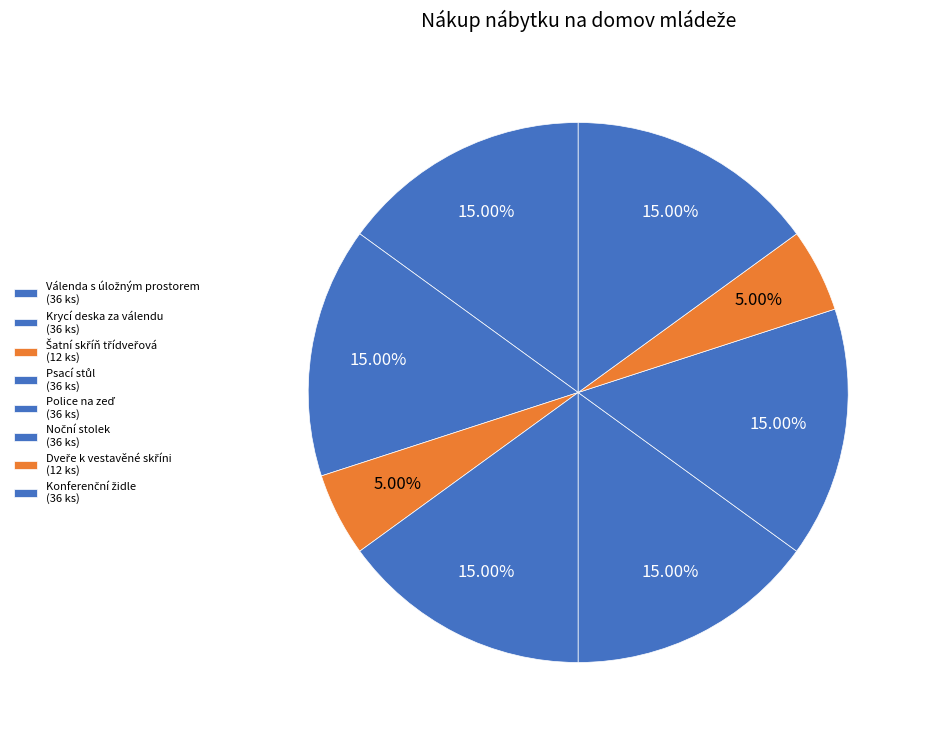

Which slice is the smallest?

Šatní skříň třídveřová